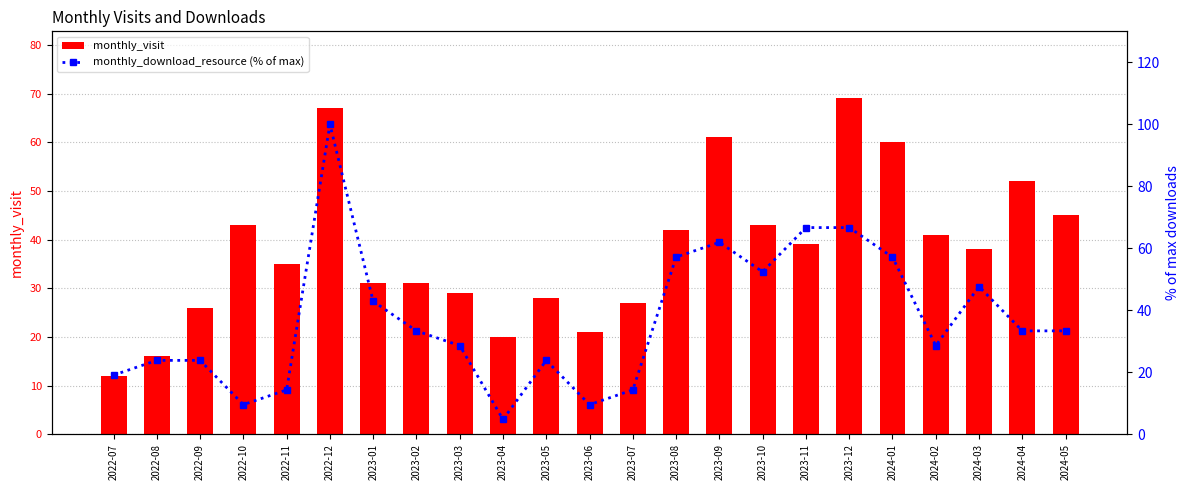

Are the bars grouped side by side (vs. stacked)?

Yes